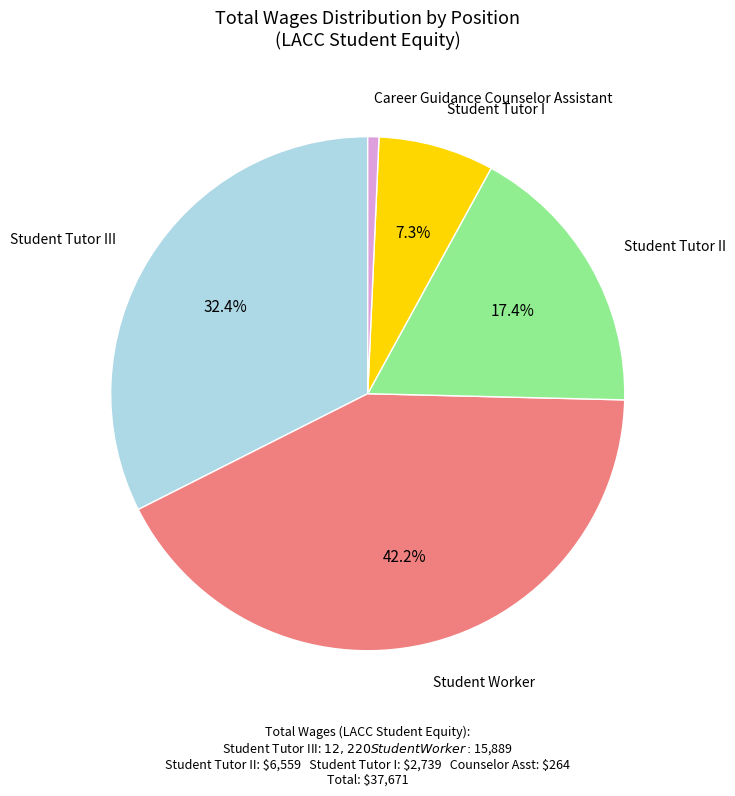

What is the largest slice in the pie chart?

Student Worker